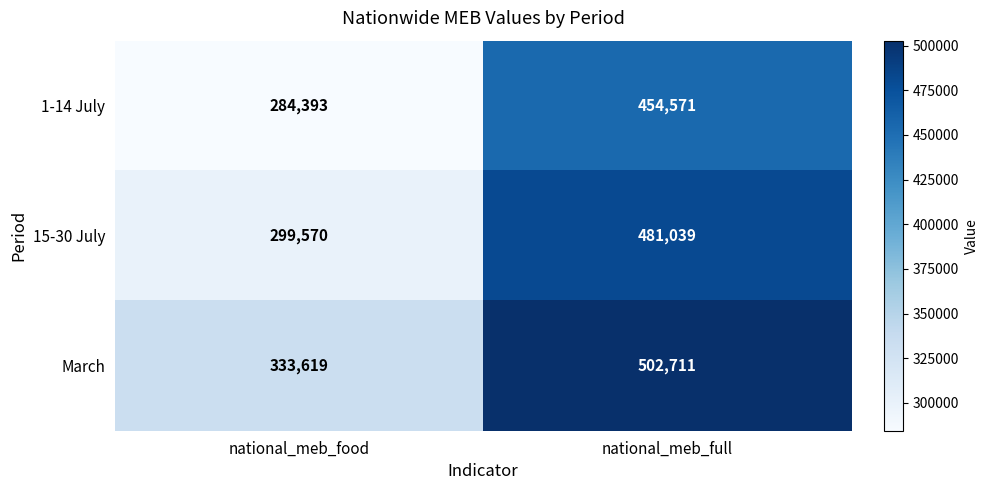

What is the average value of the March series?

418165